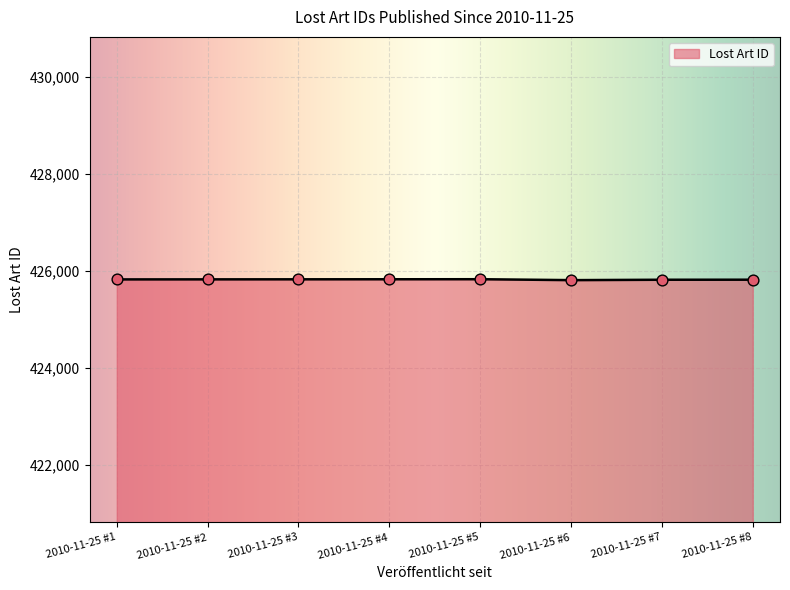

What is the change in value from 2010-11-25 #2 to 2010-11-25 #5?

+3